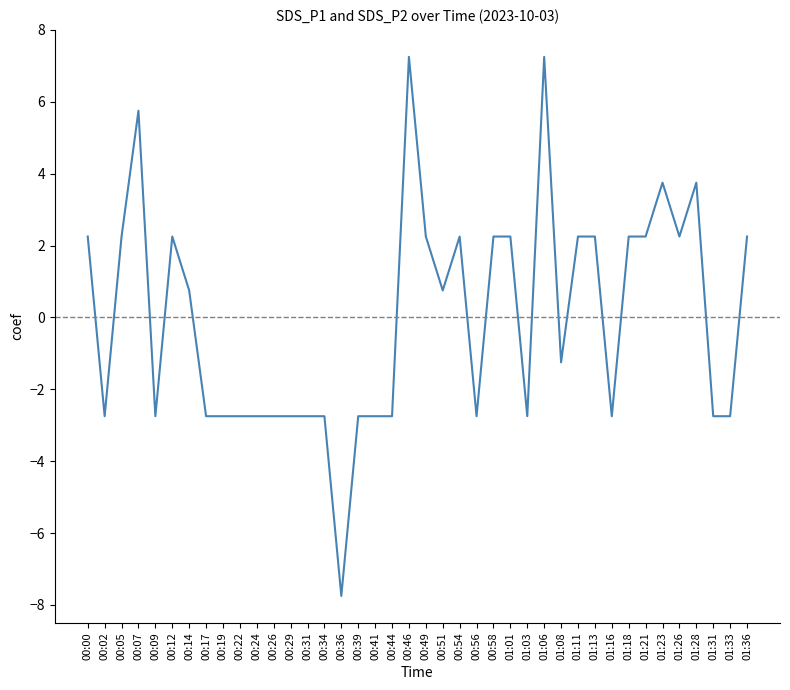

What position from the left is 00:31?

14